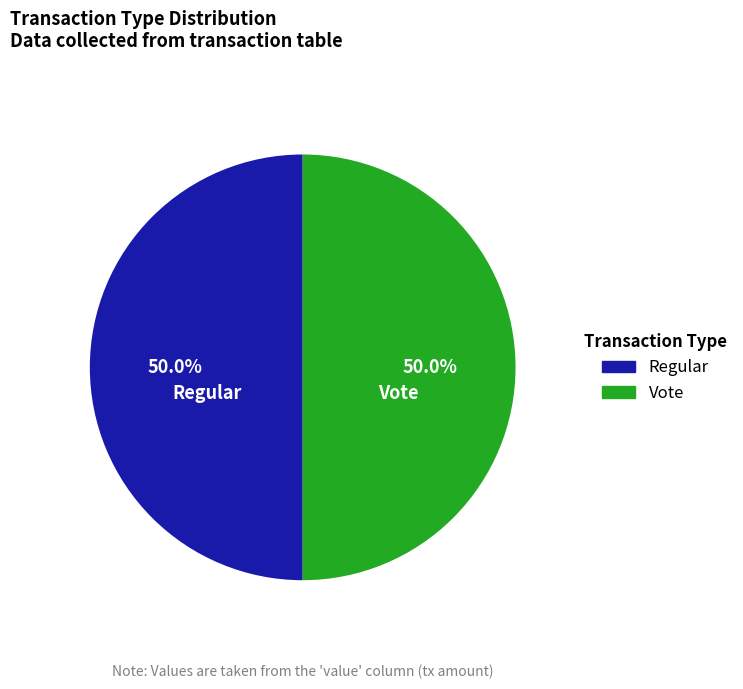

To the nearest percent, what is the average slice percentage?

50%